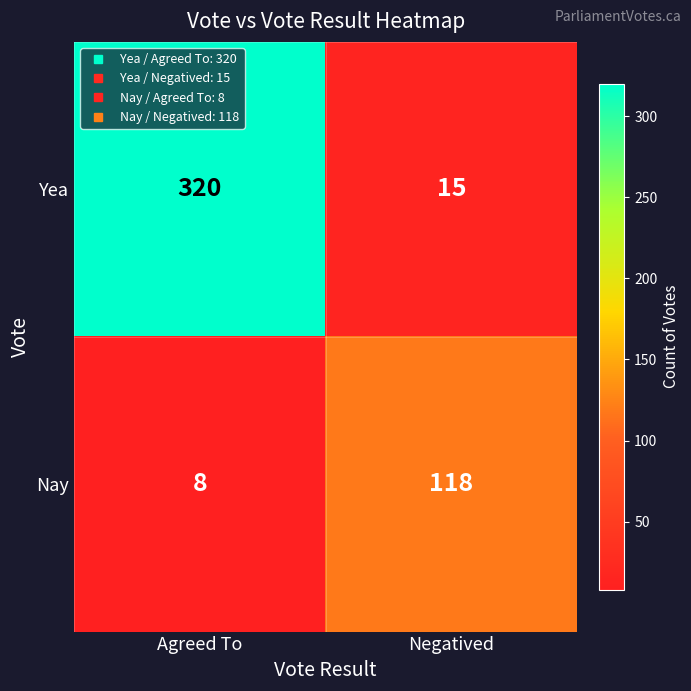

Count the number of data series in this chart.

2